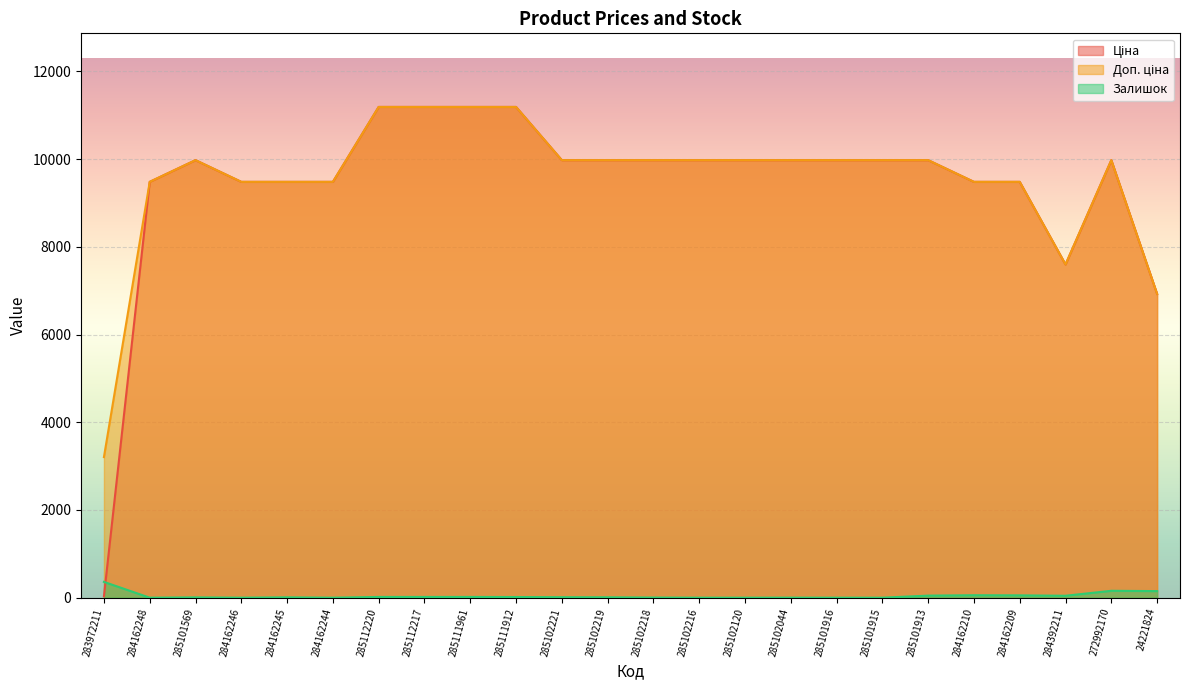

What position from the left is 285102221?

11